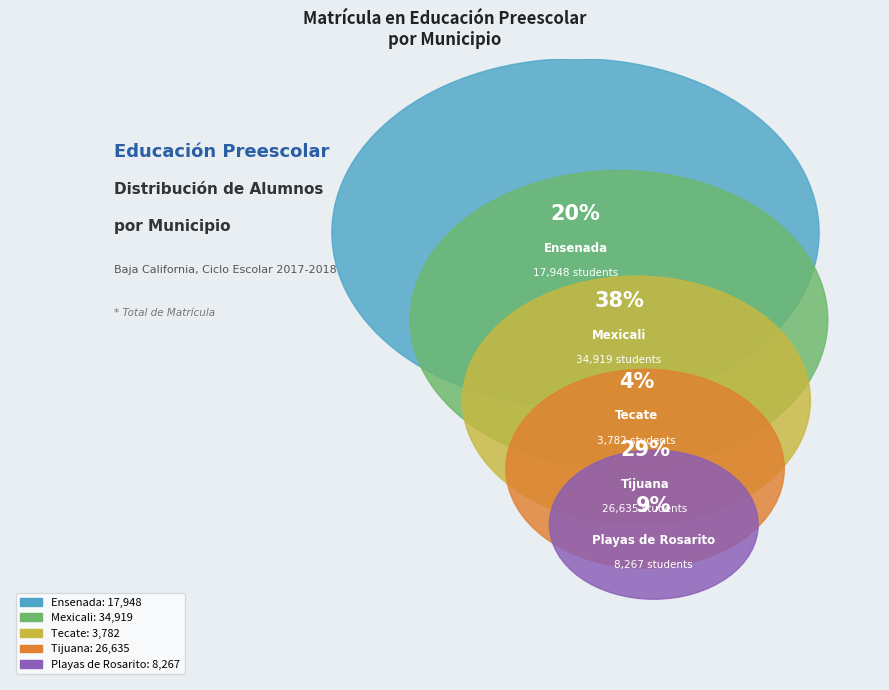

Is there any slice that represents more than half of the pie?

No